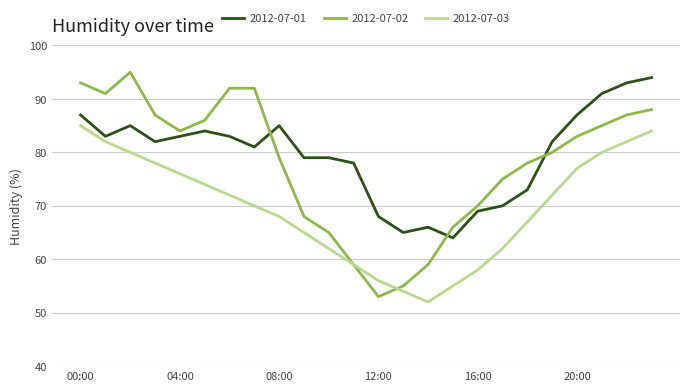

Which series has the largest range (max minus min)?

2012-07-02